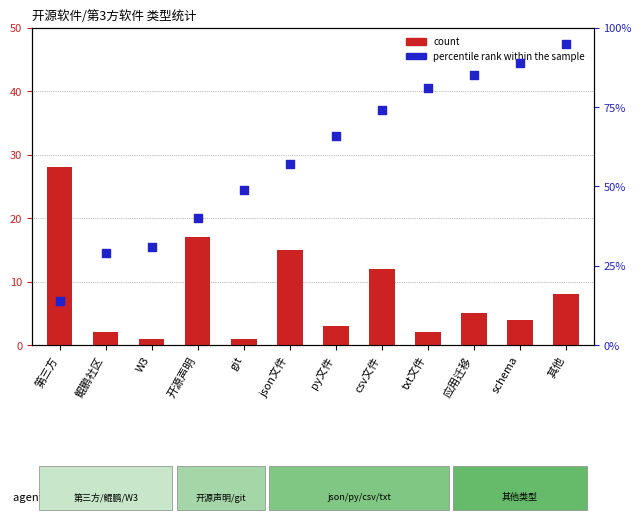

Which series reaches the minimum Y coordinate?

count